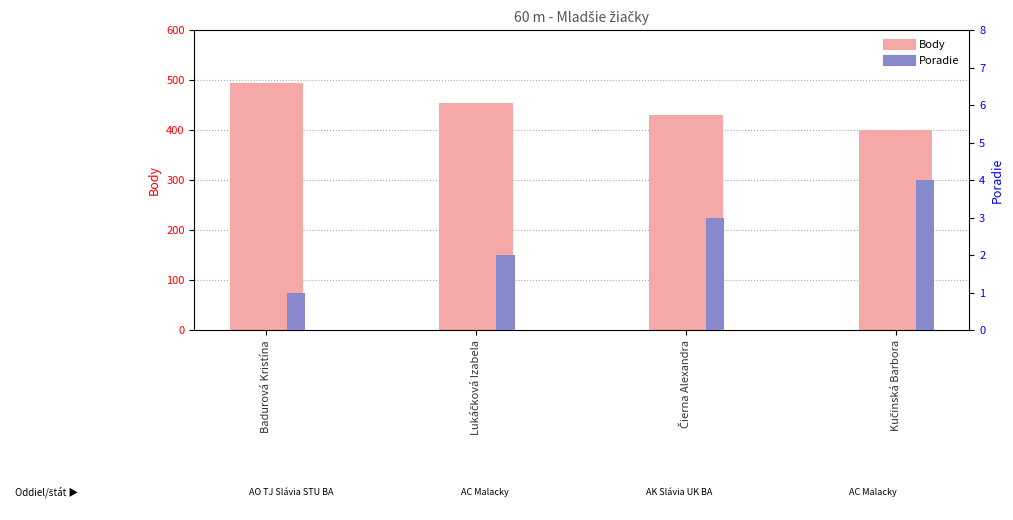

How many series are shown in this chart?

2